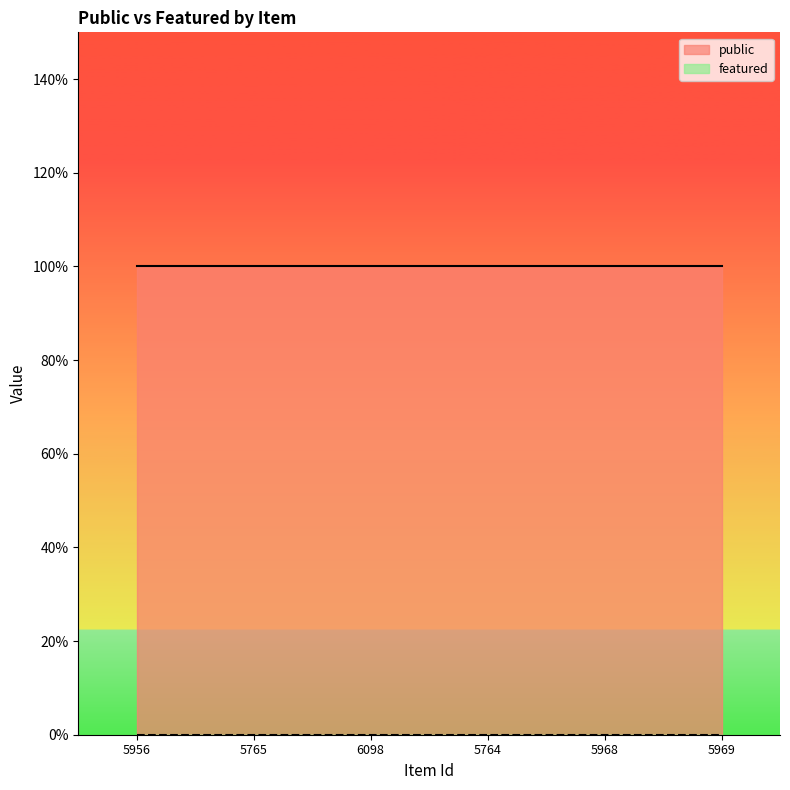

Rank the series by their average value, from lowest to highest.

featured, public